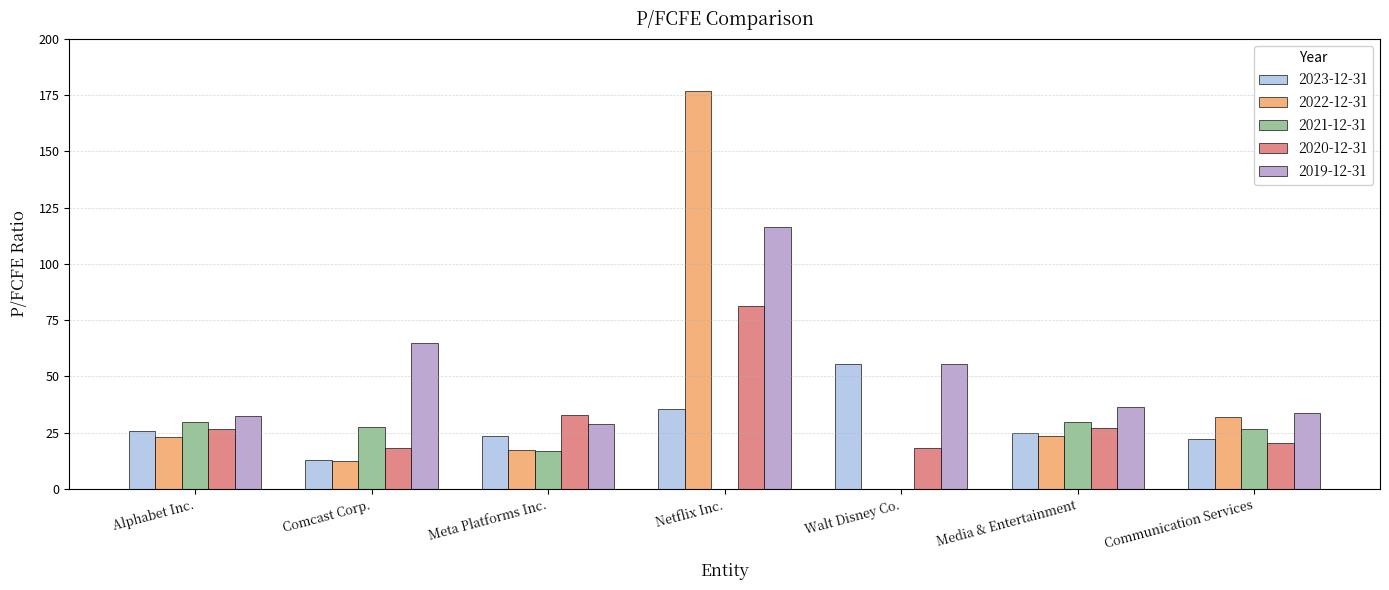

What is the sum of all 2022-12-31 values?

284.8